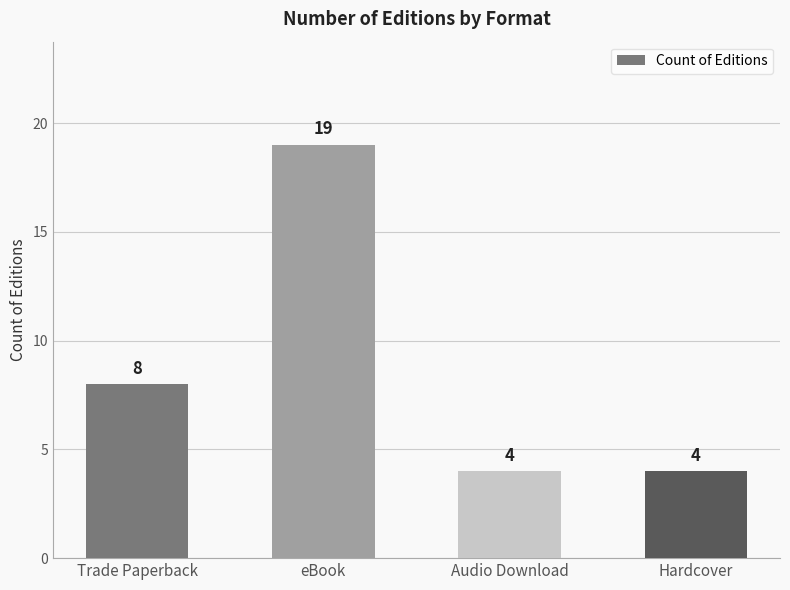

Which category has the highest value across all series?

eBook